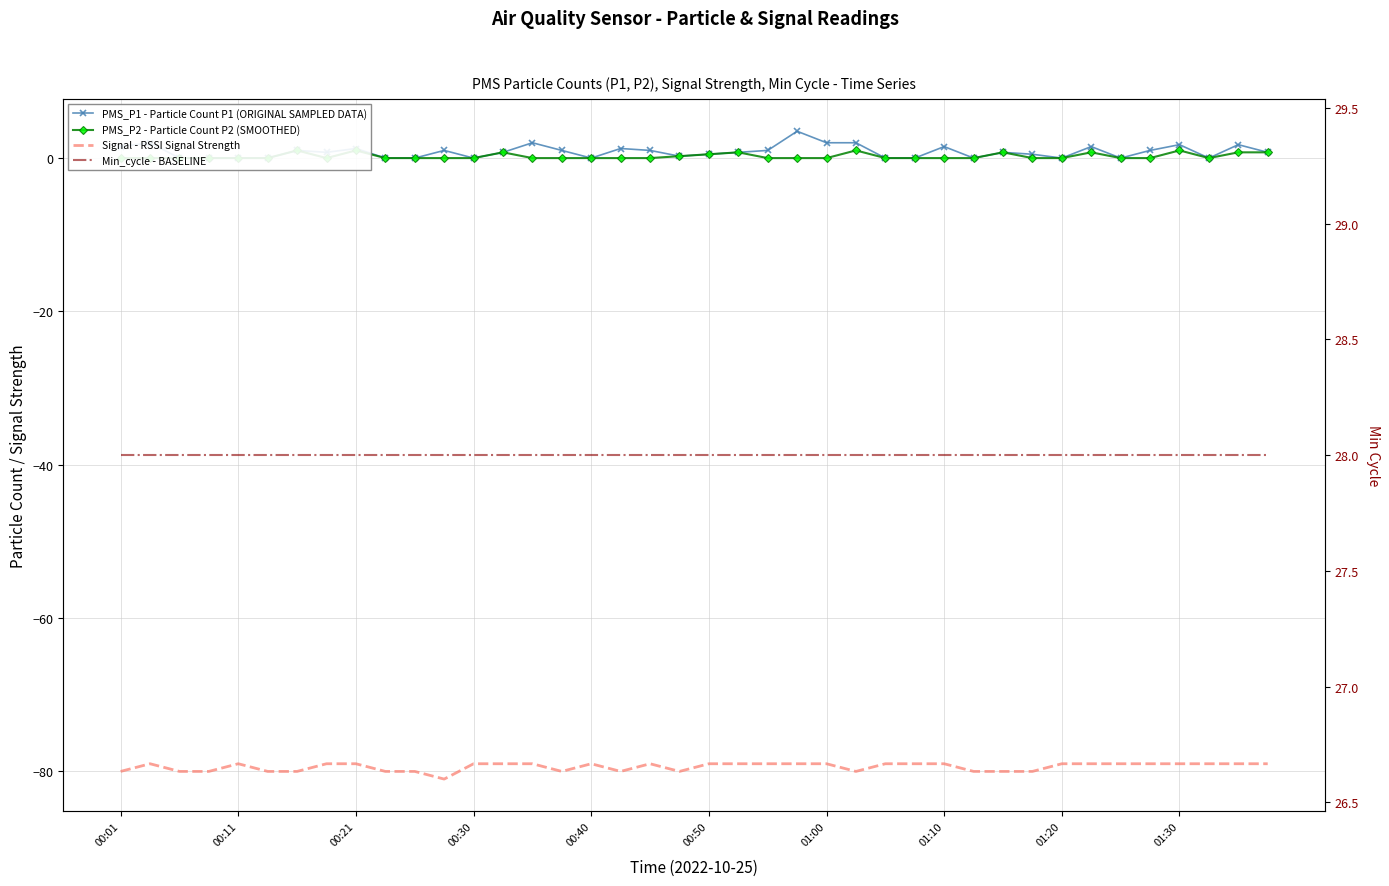

What is the difference between the maximum and second lowest values in the PMS_P1 - Particle Count P1 (ORIGINAL SAMPLED DATA) series?

3.5